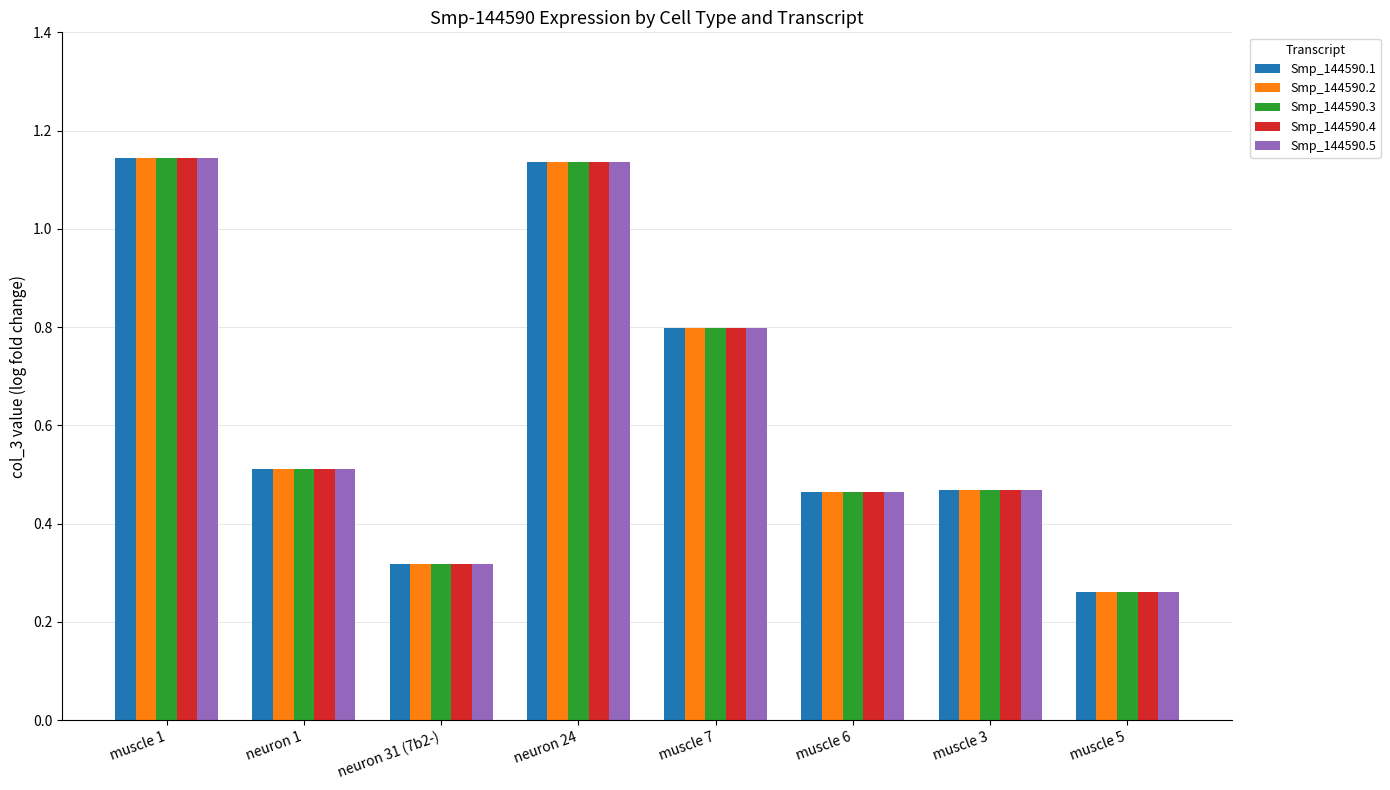

Which label corresponds to the smallest value in the chart?

muscle 5